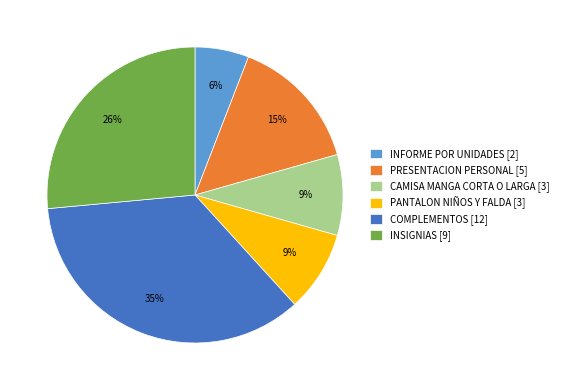

To the nearest percent, what is the difference between the PANTALON NIÑOS Y FALDA [3] and PRESENTACION PERSONAL [5] slice percentages?

6%